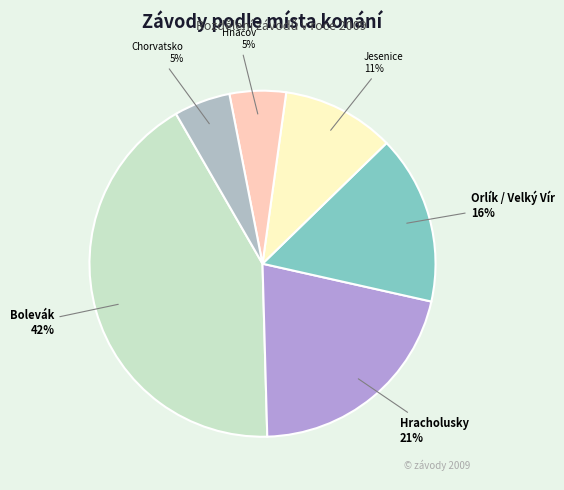

Which category has the biggest portion of the pie?

Bolevák